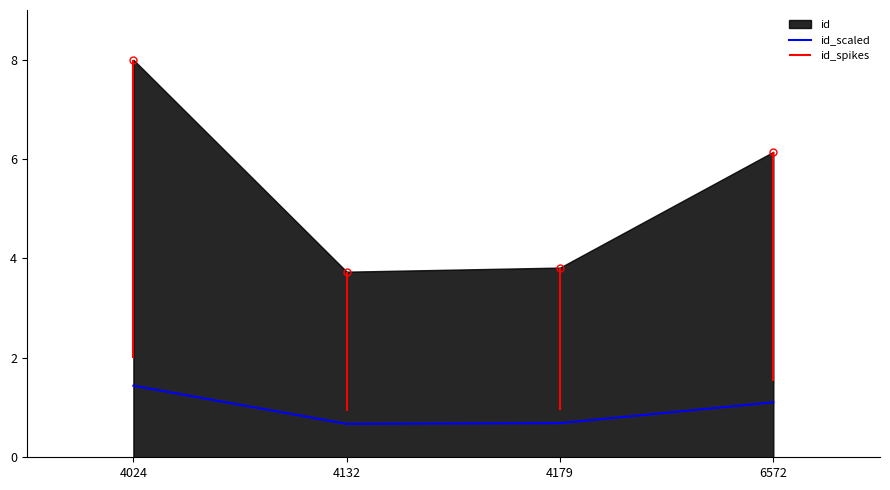

What value does the data have at 4132?

0.7